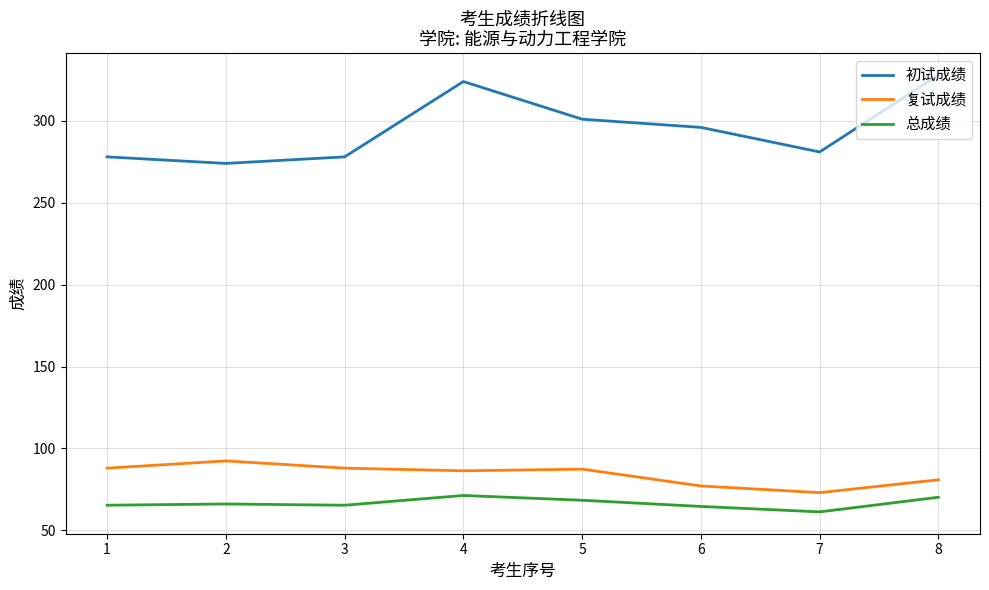

True or false: 初试成绩 has more than 2 interior local peaks.

False